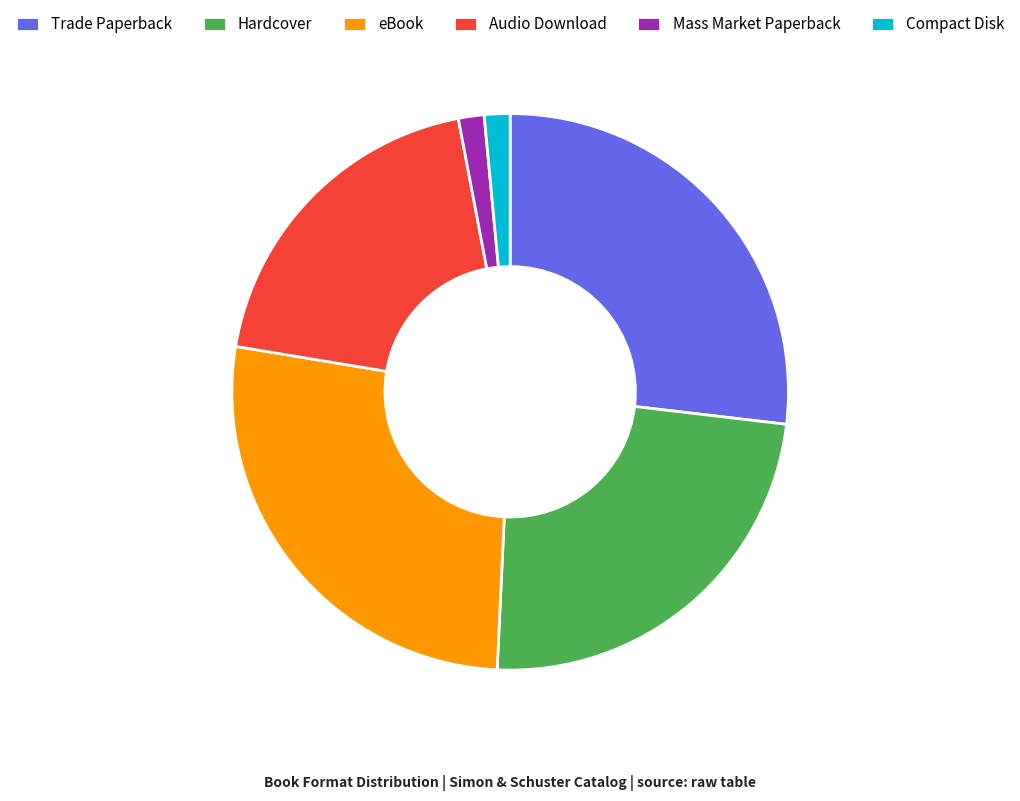

Is it true that Audio Download is 19% of the pie?

True